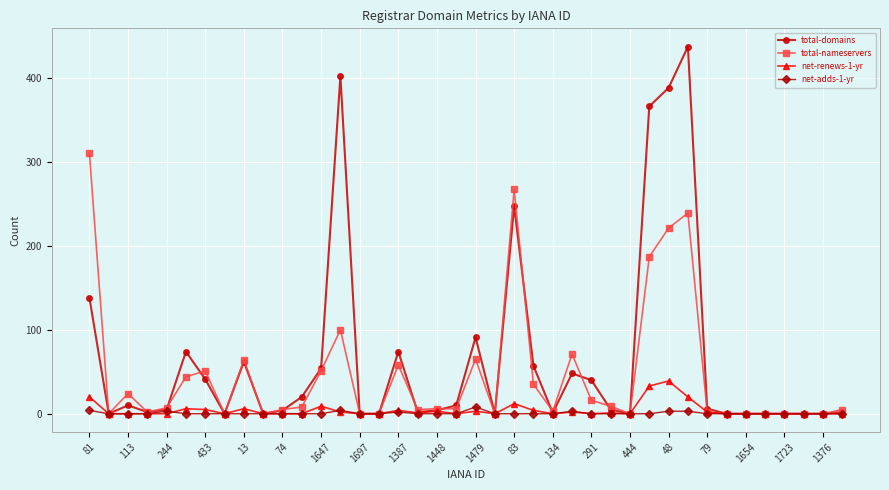

Which series has the widest spread of values?

total-domains